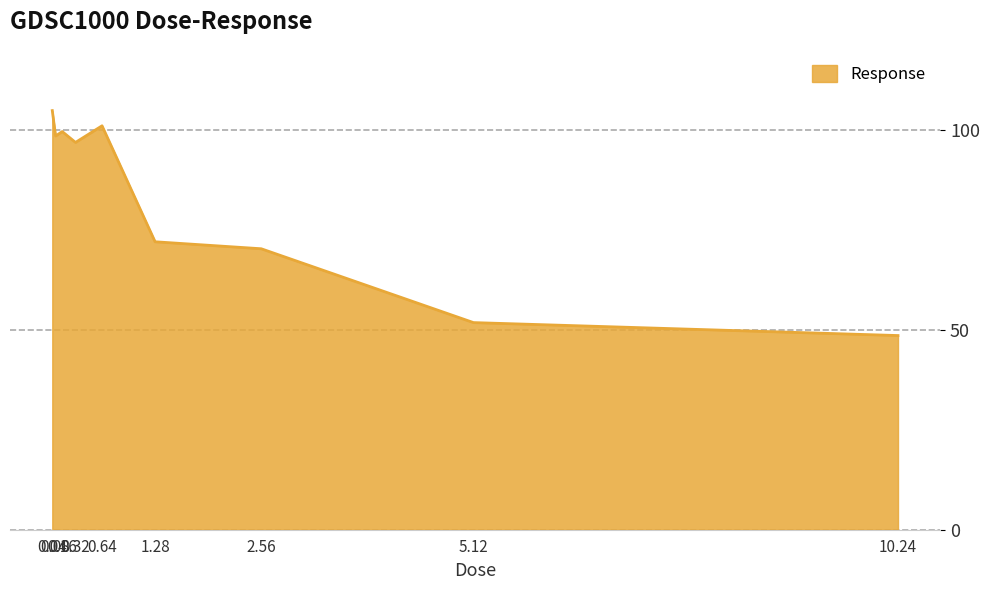

What value does the data have at 0.08?

98.5